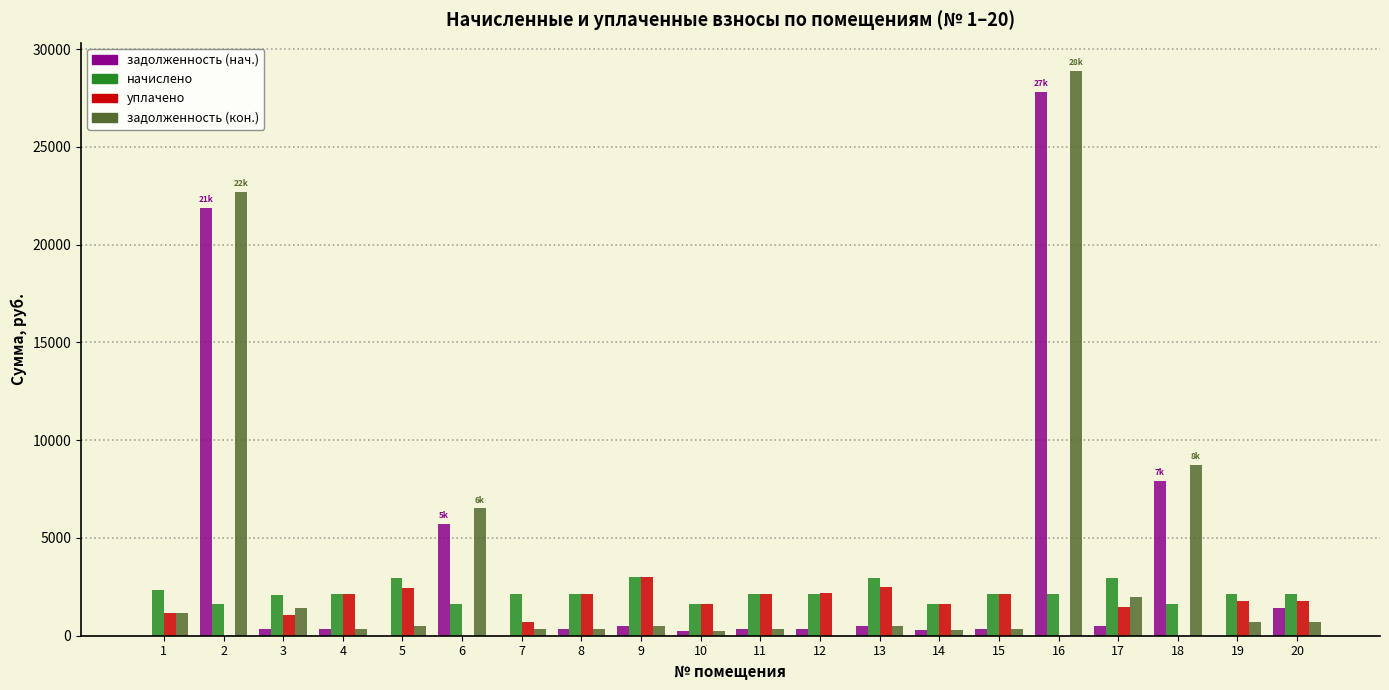

Read the начислено value at 8.

2147.7